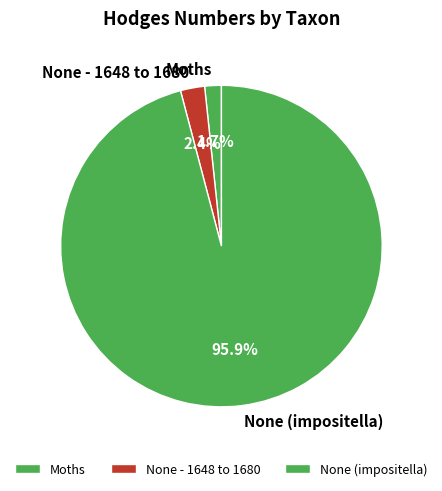

Combined, what portion of the pie is Moths and None - 1648 to 1680?

4.1%